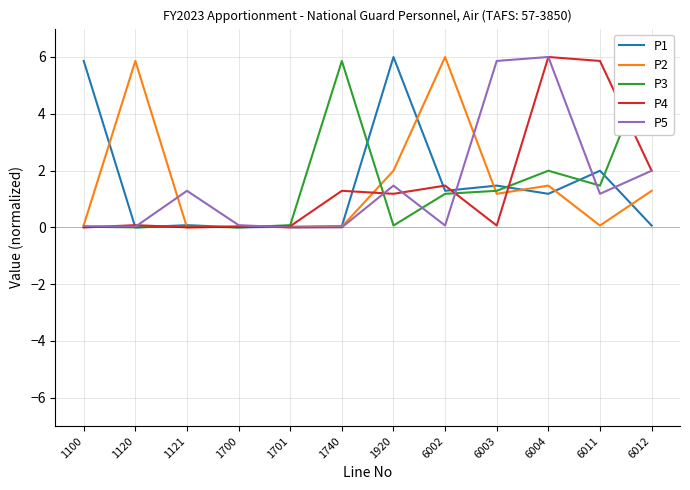

What are all the series names shown in the legend?

P1, P2, P3, P4, P5